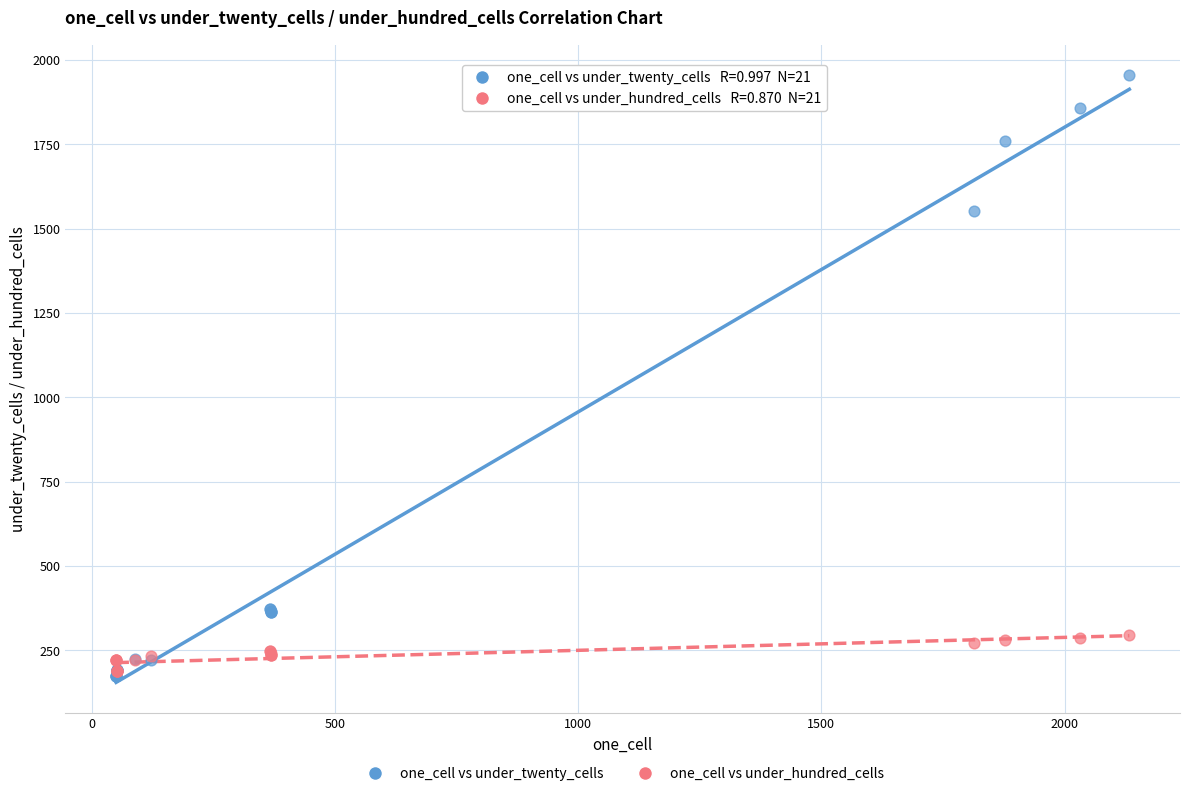

Across all series, what Y value is closest to 1064?

1553